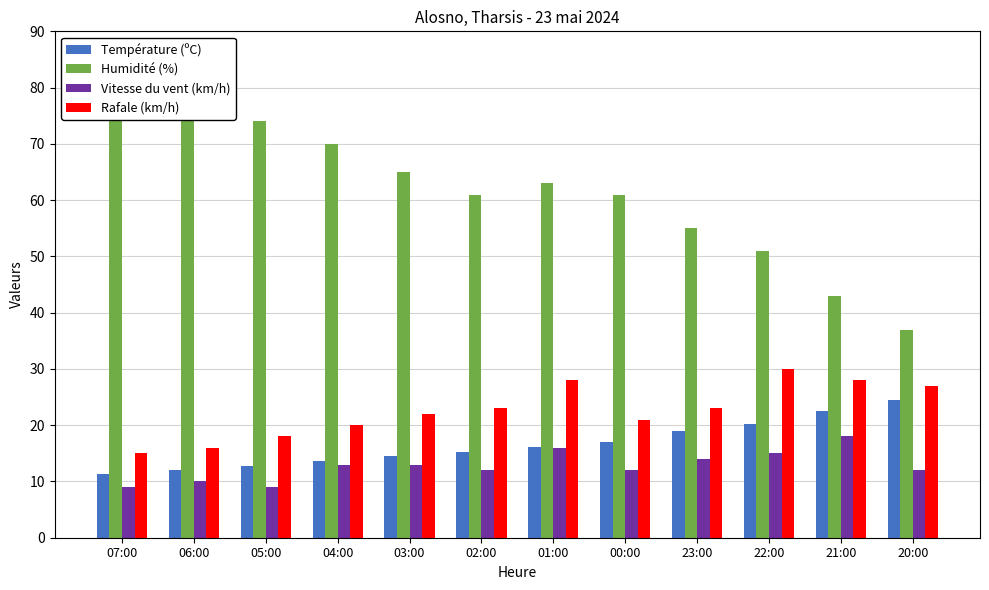

What is the value of the Vitesse du vent (km/h) bar at the 1st from the left?

9.0